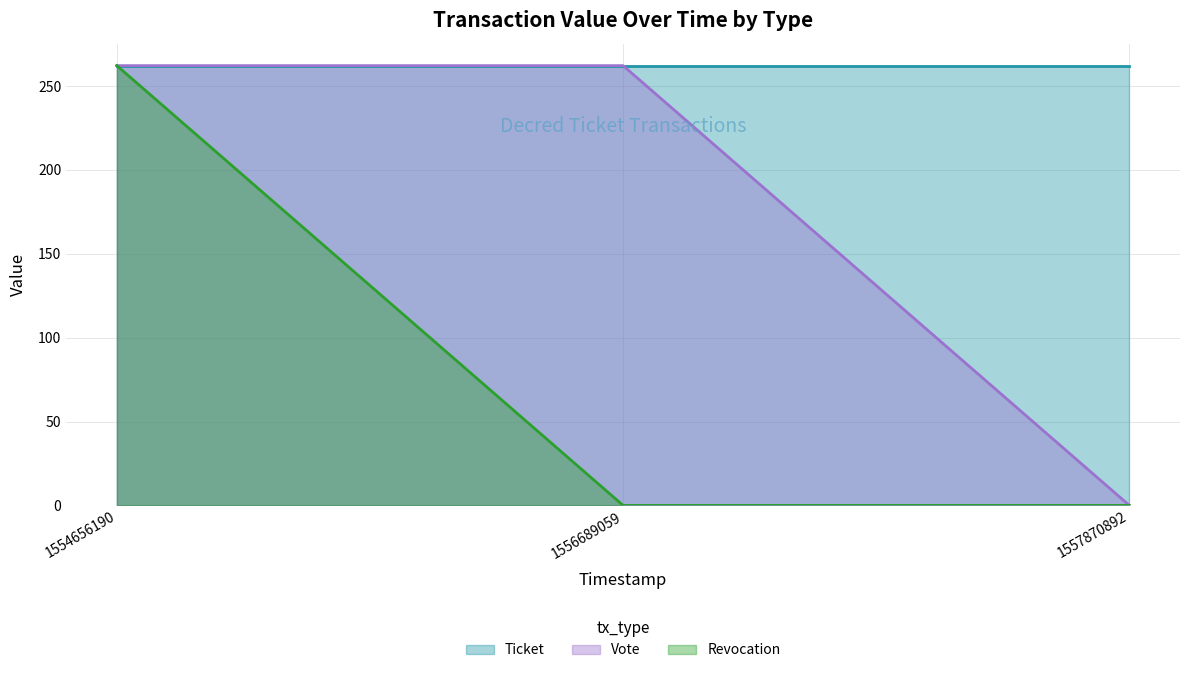

List the series in order of their overall mean, highest first.

Ticket, Vote, Revocation